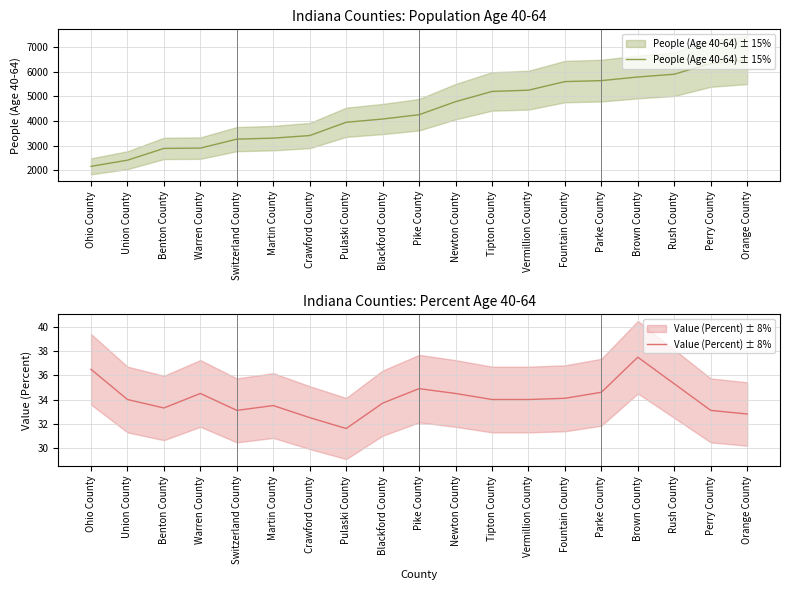

Is the value of People (Age 40-64) ± 15% at Switzerland County greater than the value of Value (Percent) ± 8% at Pike County?

Yes